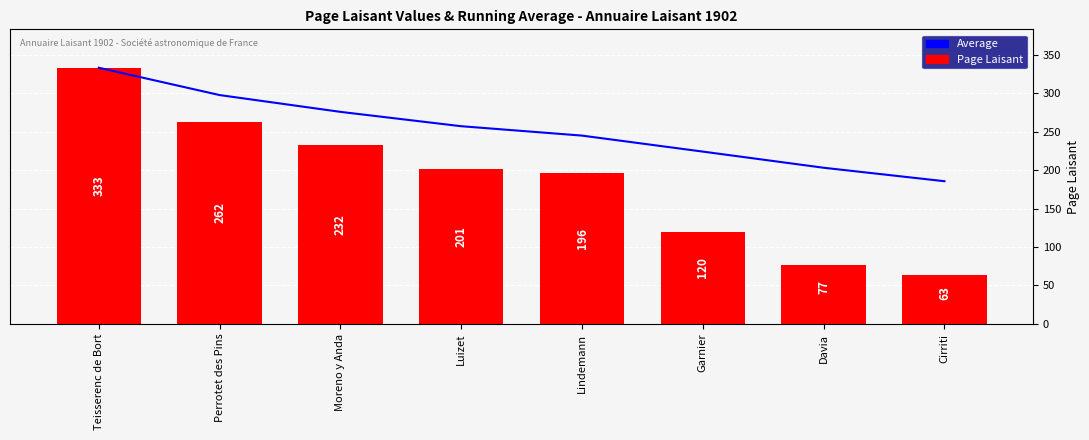

Which series has the largest range (max minus min)?

Page Laisant